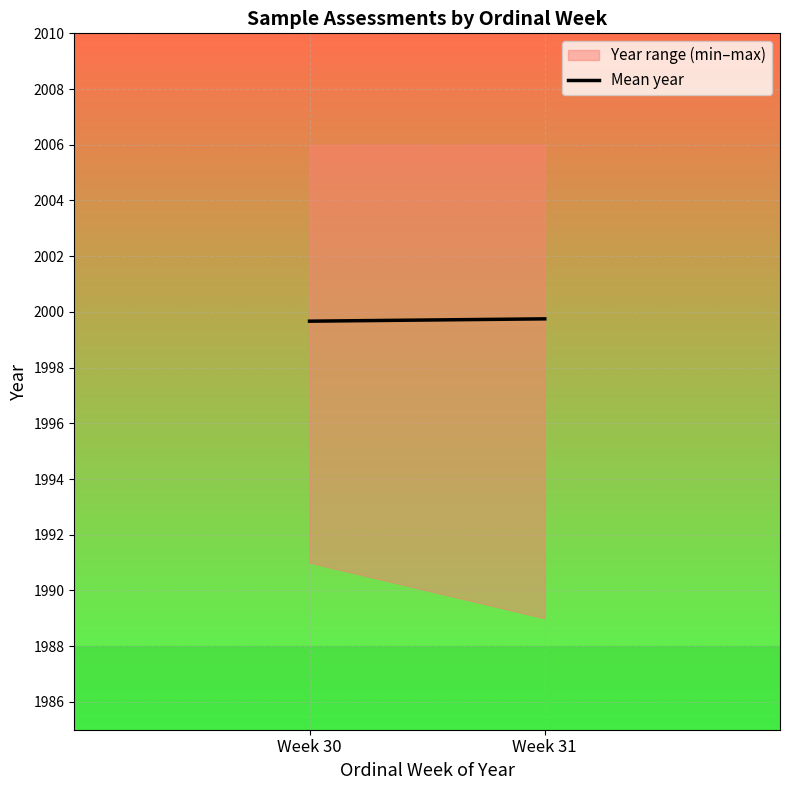

What is the change in value from Week 30 to Week 31?

-2